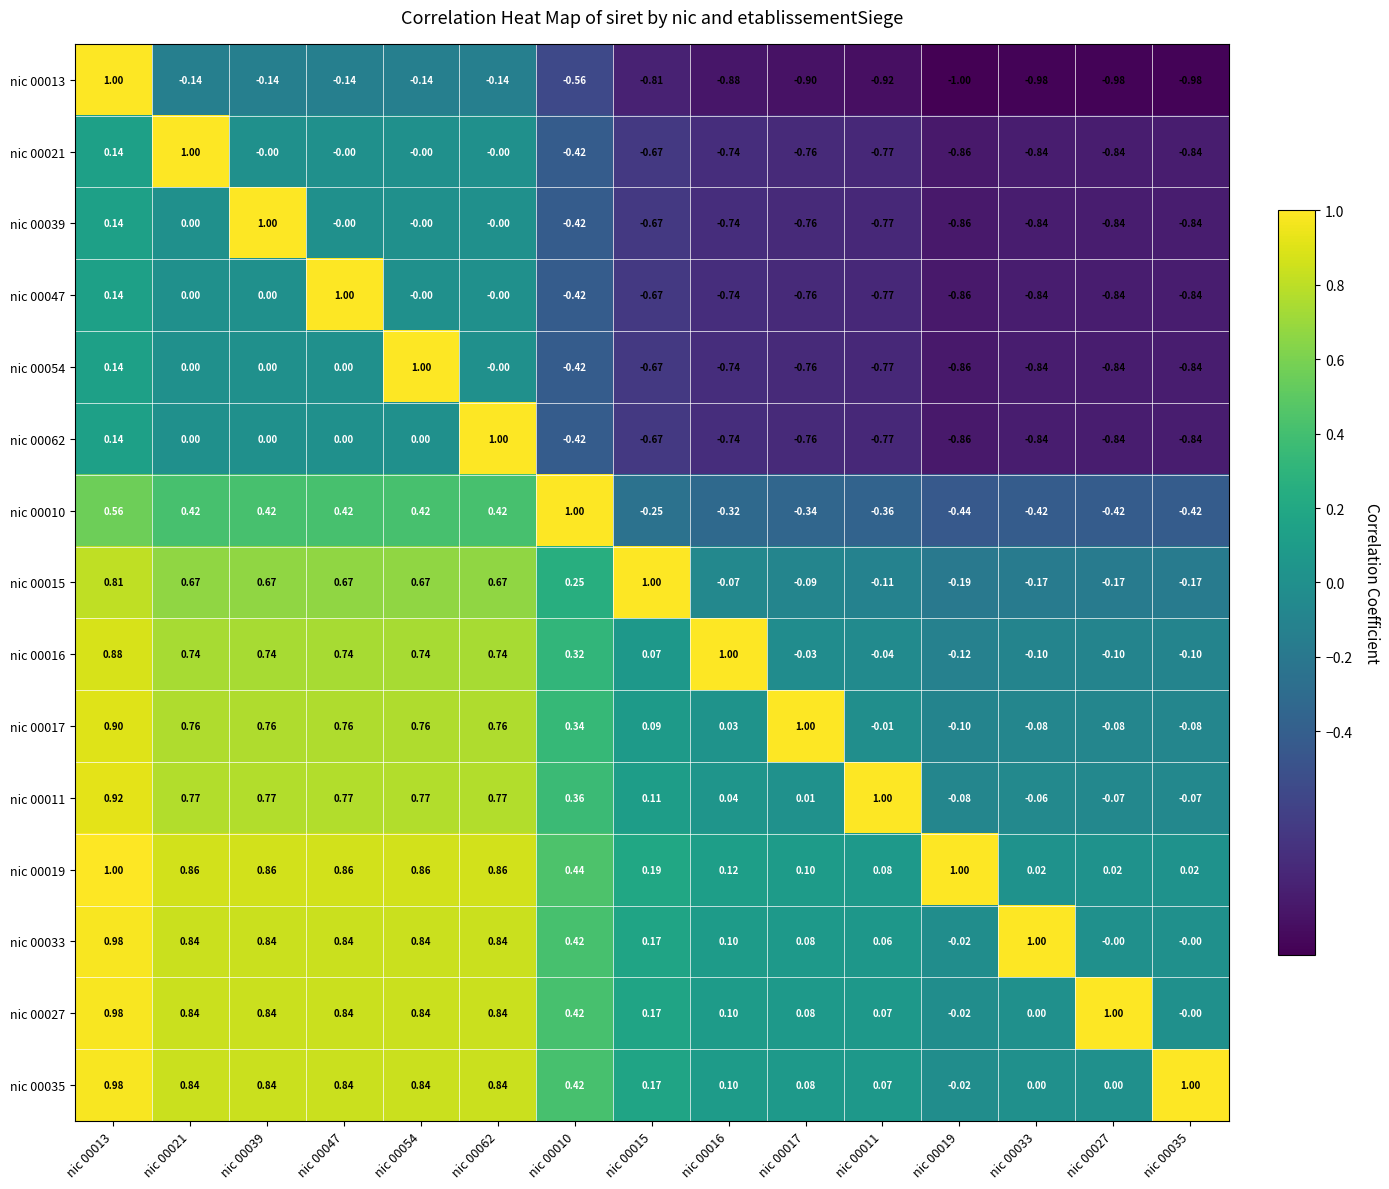

Is the value of nic 00054 at nic 00047 greater than the value of nic 00062 at nic 00011?

Yes